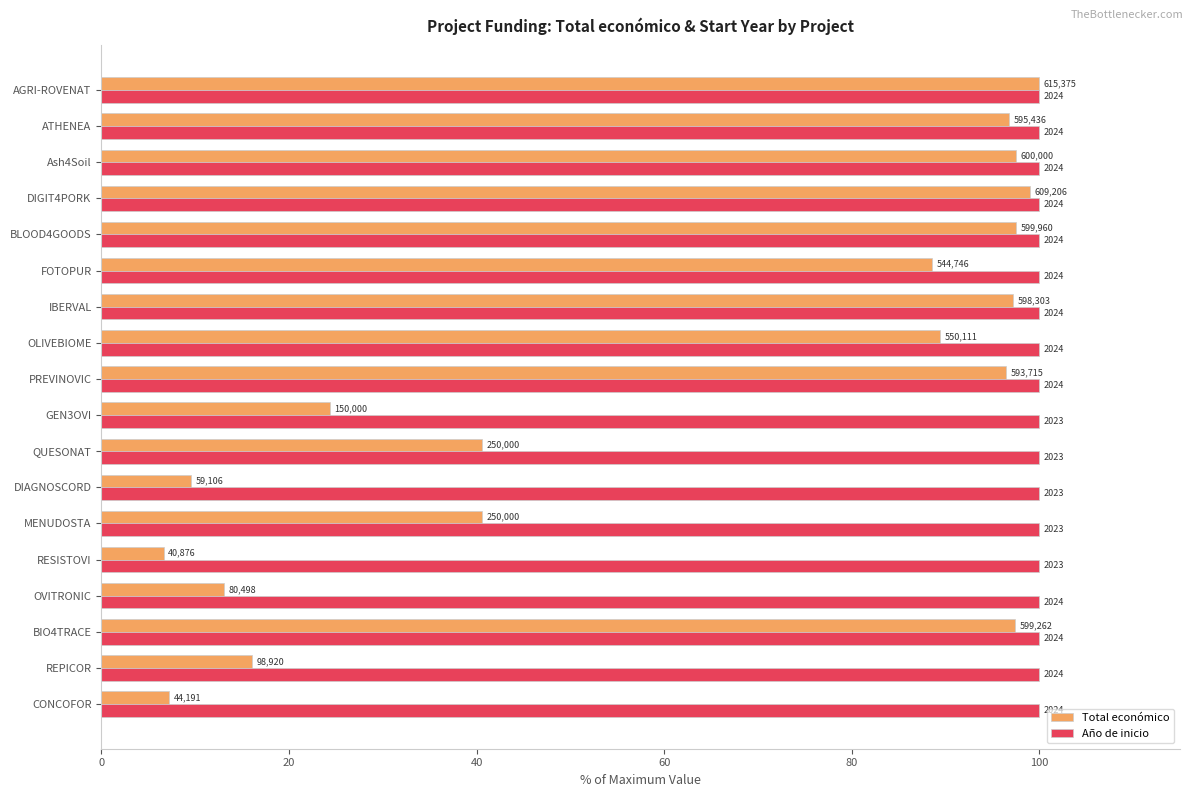

What are all the series names shown in the legend?

Total económico, Año de inicio